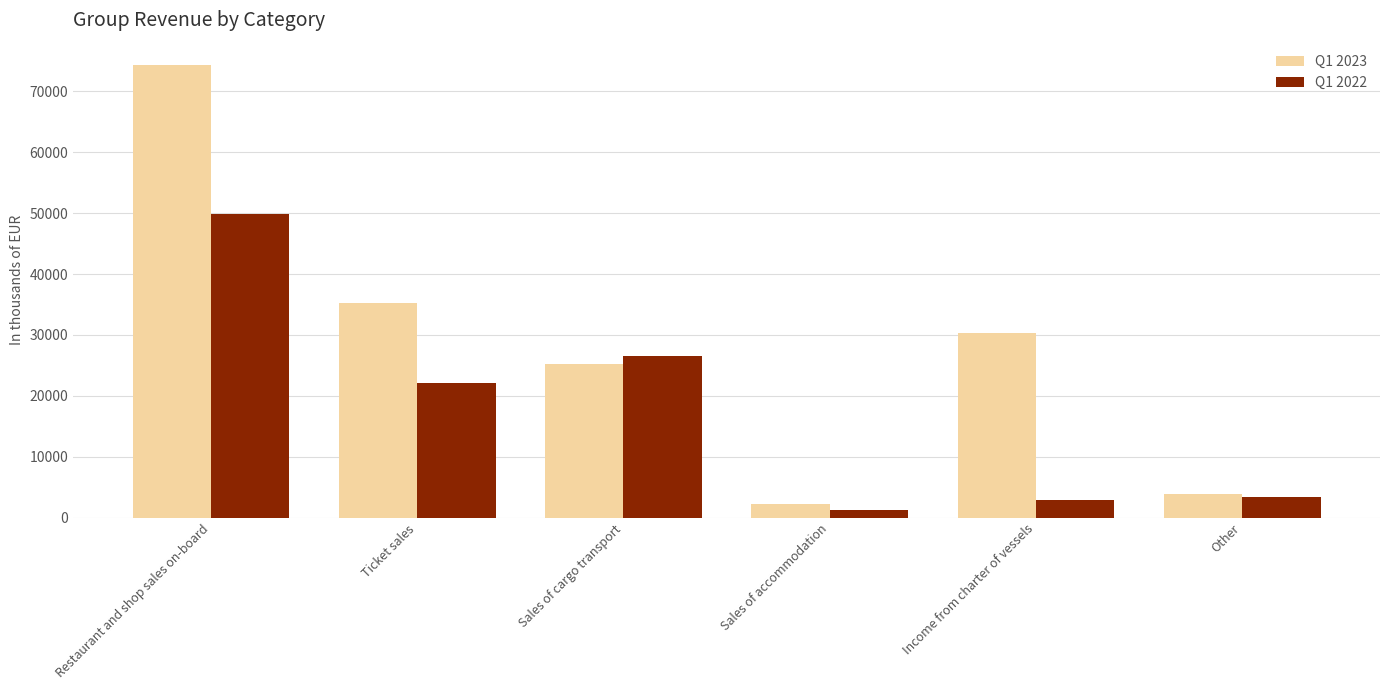

The value of Q1 2023 at Sales of accommodation is 2189.1. True or false?

True